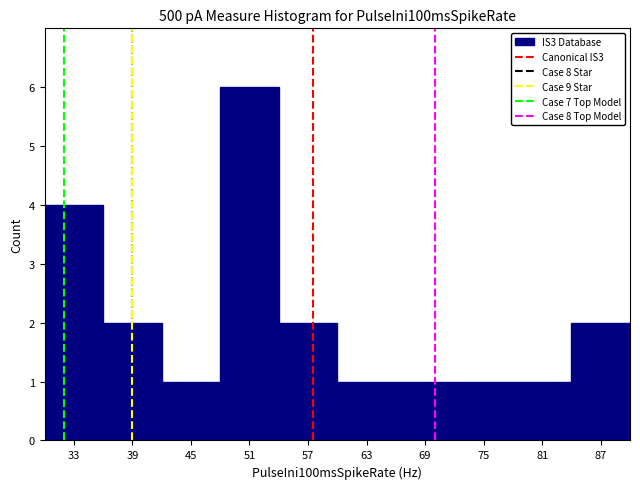

Reading left to right, transcribe this chart: for each bar, give the range it covers on the x-axis and its height. The values are not printed on the chart, so give them approximately, as read against the axis.

30 to 36: 4
36 to 42: 2
42 to 48: 1
48 to 54: 6
54 to 60: 2
60 to 66: 1
66 to 72: 1
72 to 78: 1
78 to 84: 1
84 to 90: 2